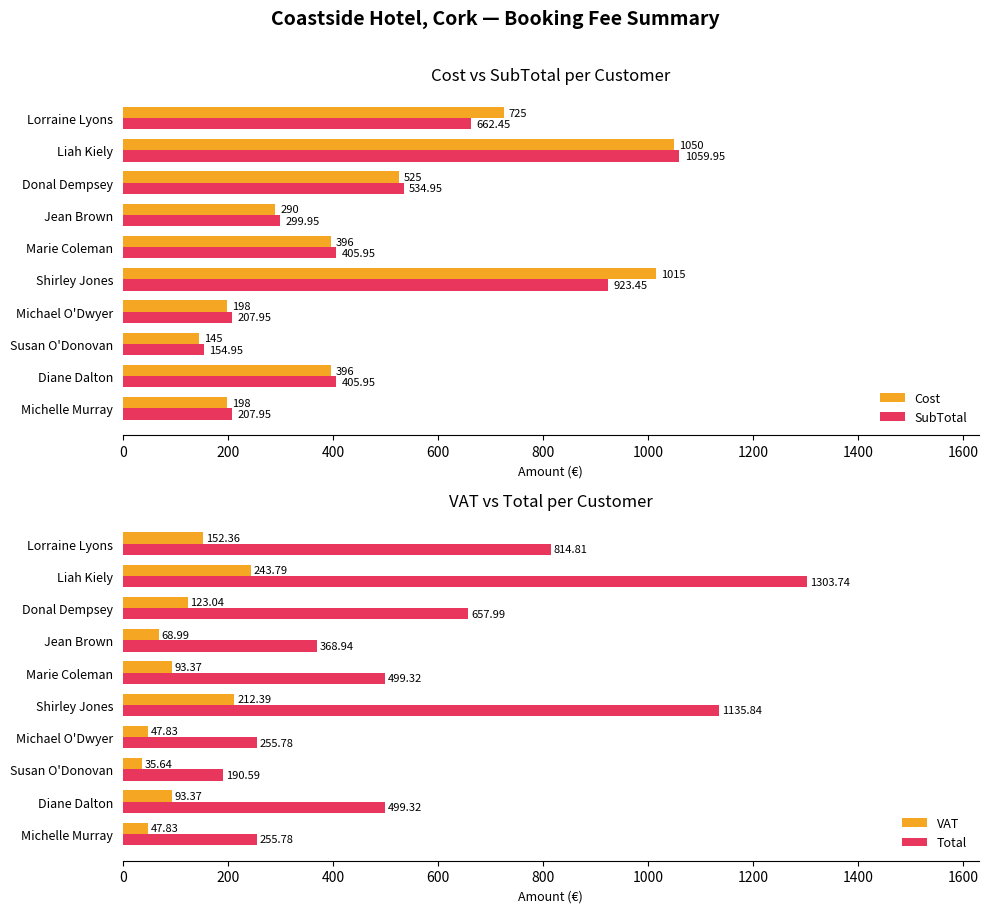

Which series has the largest total across all categories?

Total